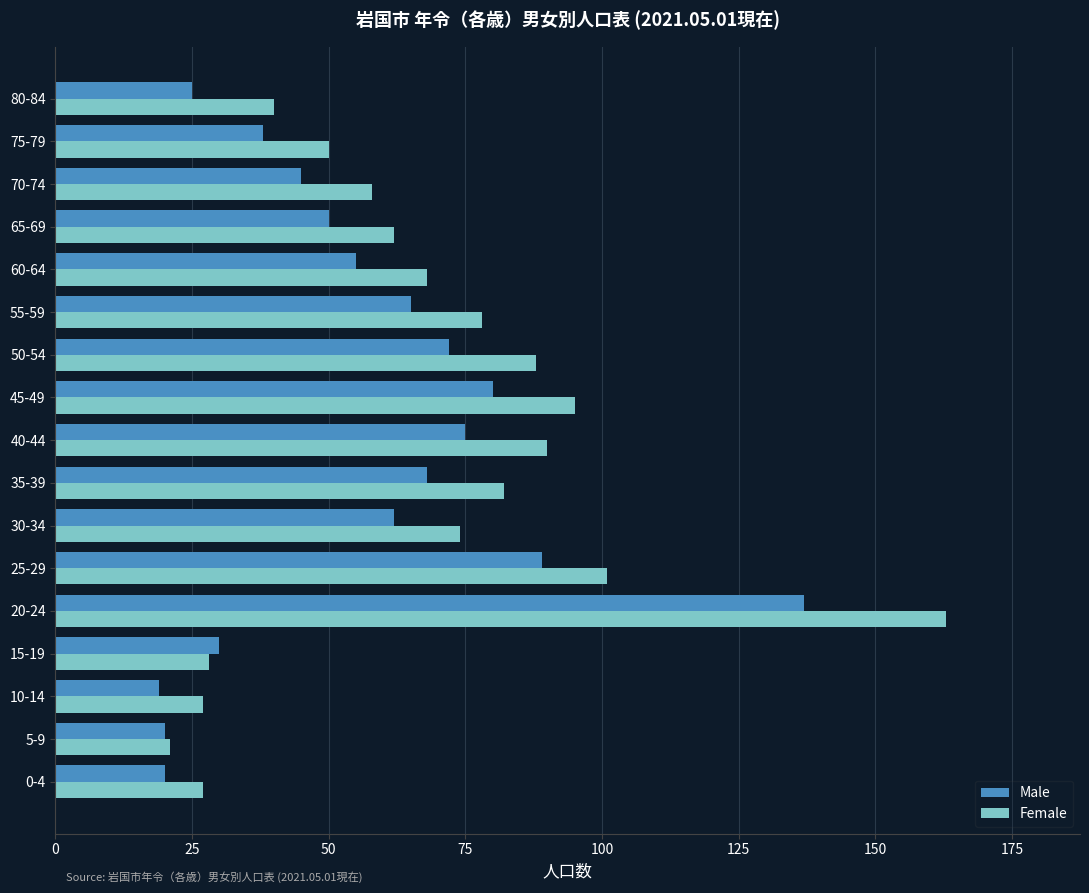

What is the highest value of the Male series?

137